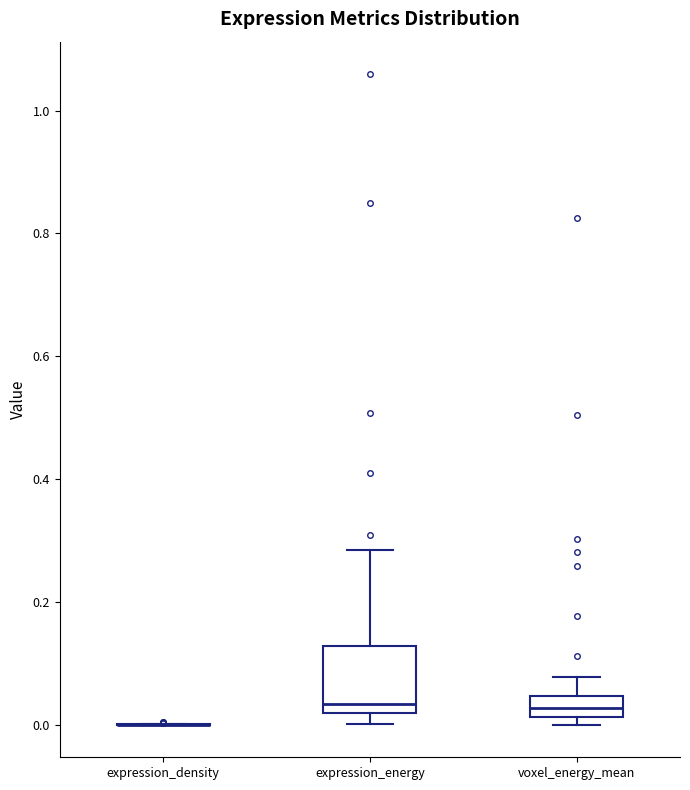

Which box is the tallest, from its lower edge to its upper edge?

expression_energy